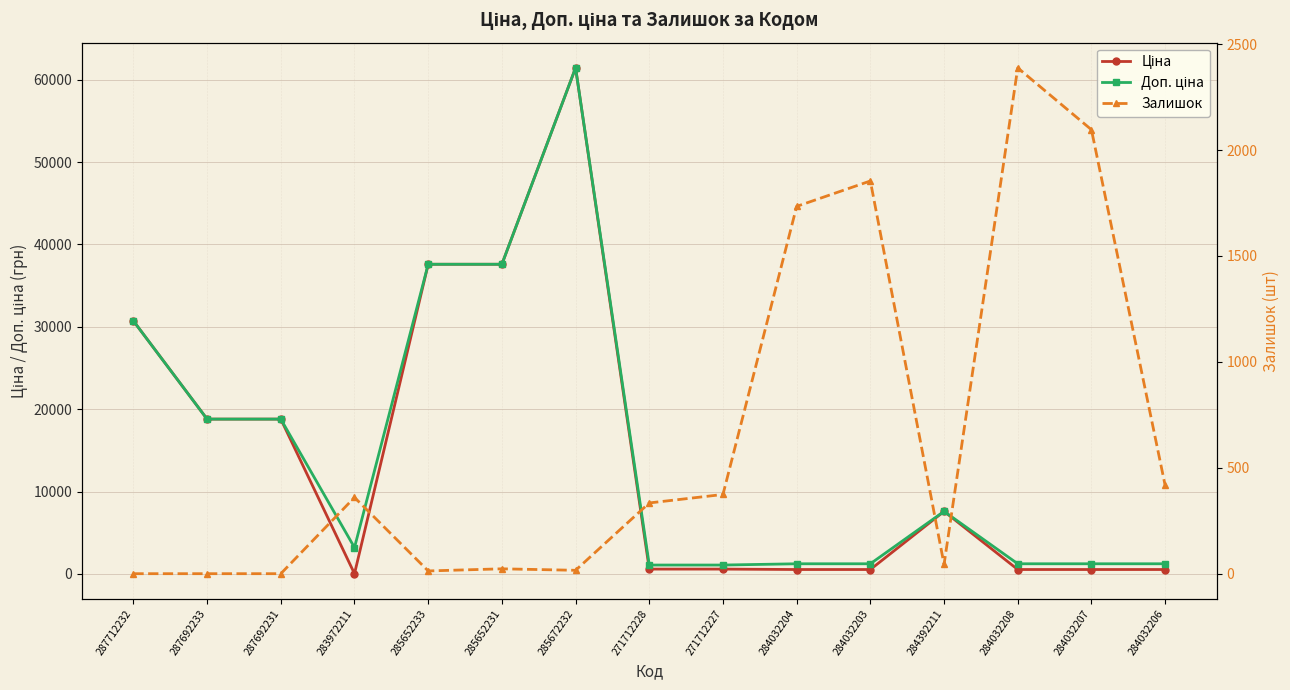

Reading left to right, what are all the values shown in this chart?

Ціна: 287712232=30717.1	287692233=18796.8	287692231=18796.8	283972211=32.0	285652233=37593.6	285652231=37593.6	285672232=61434.3	271712228=589.9	271712227=589.9	284032204=539.0	284032203=539.0	284392211=7596.5	284032208=539.0	284032207=539.0	284032206=539.0
Доп. ціна: 287712232=30717.1	287692233=18796.8	287692231=18796.8	283972211=3205.0	285652233=37593.6	285652231=37593.6	285672232=61434.3	271712228=1081.7	271712227=1081.7	284032204=1235.4	284032203=1235.4	284392211=7596.5	284032208=1235.4	284032207=1235.4	284032206=1235.4
Залишок: 287712232=0.0	287692233=0.0	287692231=0.0	283972211=360.0	285652233=13.0	285652231=23.0	285672232=16.0	271712228=334.0	271712227=374.0	284032204=1734.0	284032203=1854.0	284392211=44.0	284032208=2388.0	284032207=2096.0	284032206=417.0